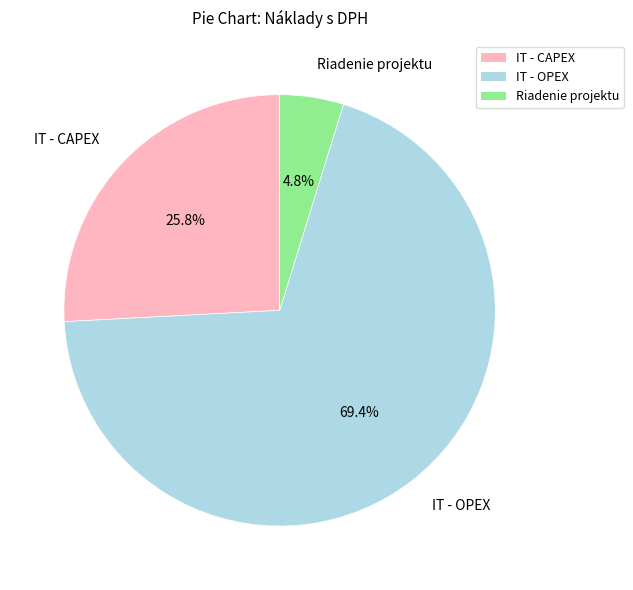

To the nearest percent, what portion does IT - CAPEX represent?

26%